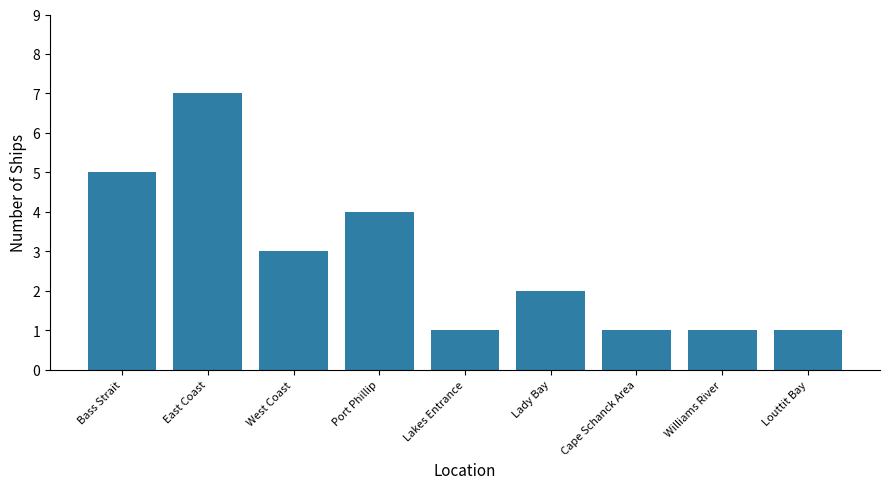

What is the approximate value at Port Phillip?

4